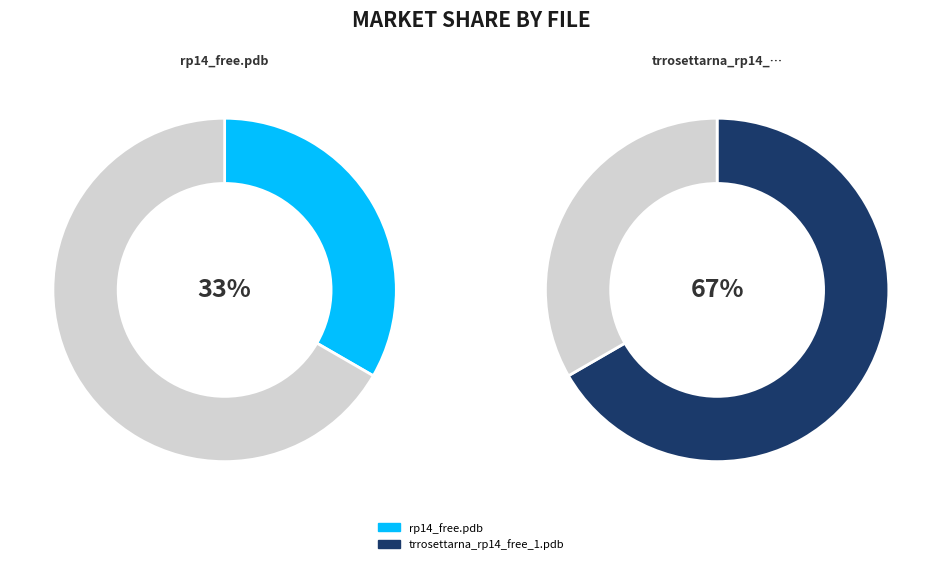

Rank the categories by value from highest to lowest.

trrosettarna_rp14_free_1.pdb, rp14_free.pdb